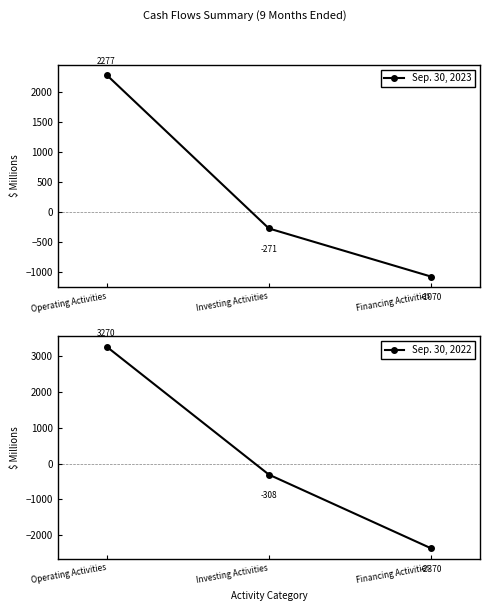

Which series has the largest range (max minus min)?

Sep. 30, 2022